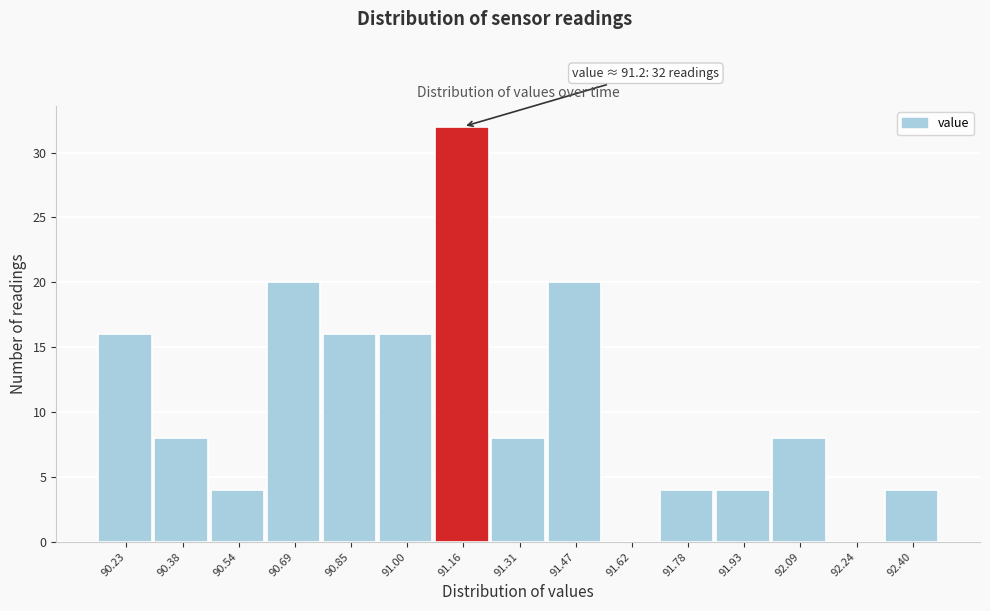

Reading left to right, list all the values displayed in this chart.

90.23=16	90.38=8	90.54=4	90.69=20	90.85=16	91.00=16	91.16=32	91.31=8	91.47=20	91.62=0	91.78=4	91.93=4	92.09=8	92.24=0	92.40=4